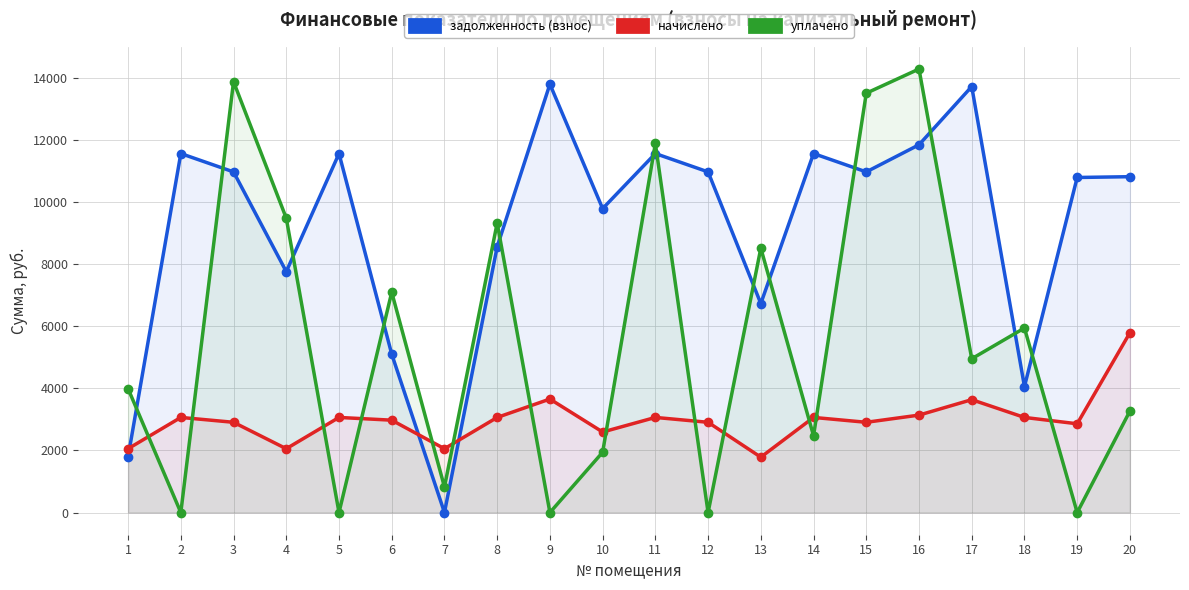

Read the уплачено value at 13.

8509.7